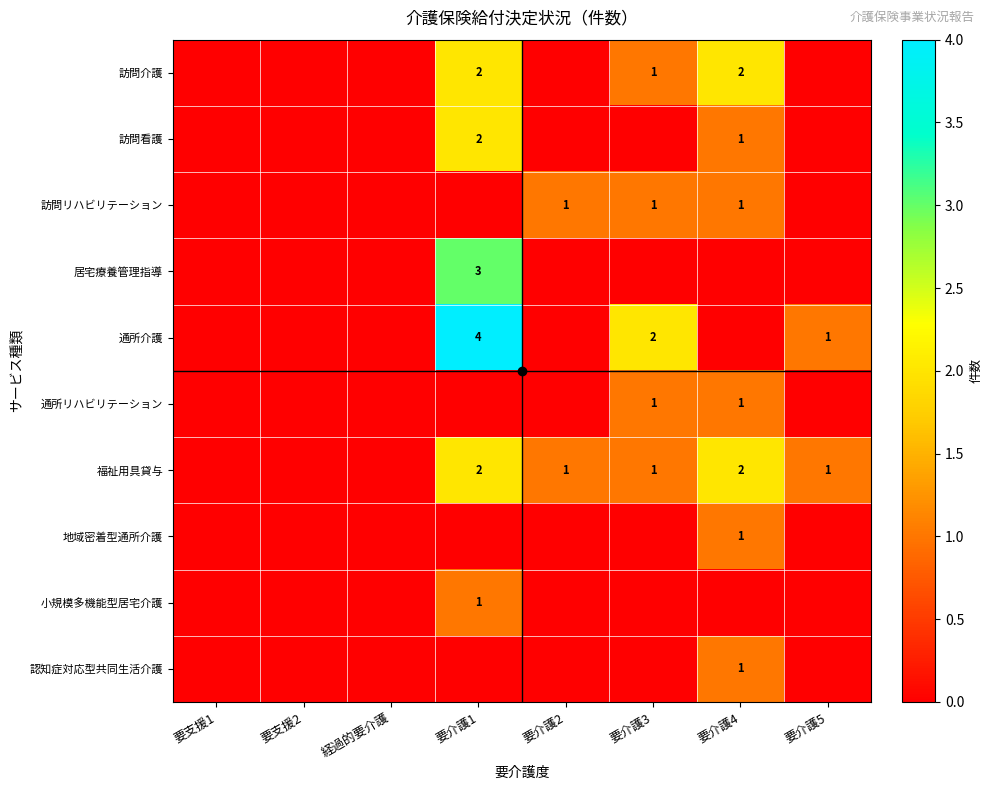

Is it true that 訪問介護 equals 2 at 要介護1?

True